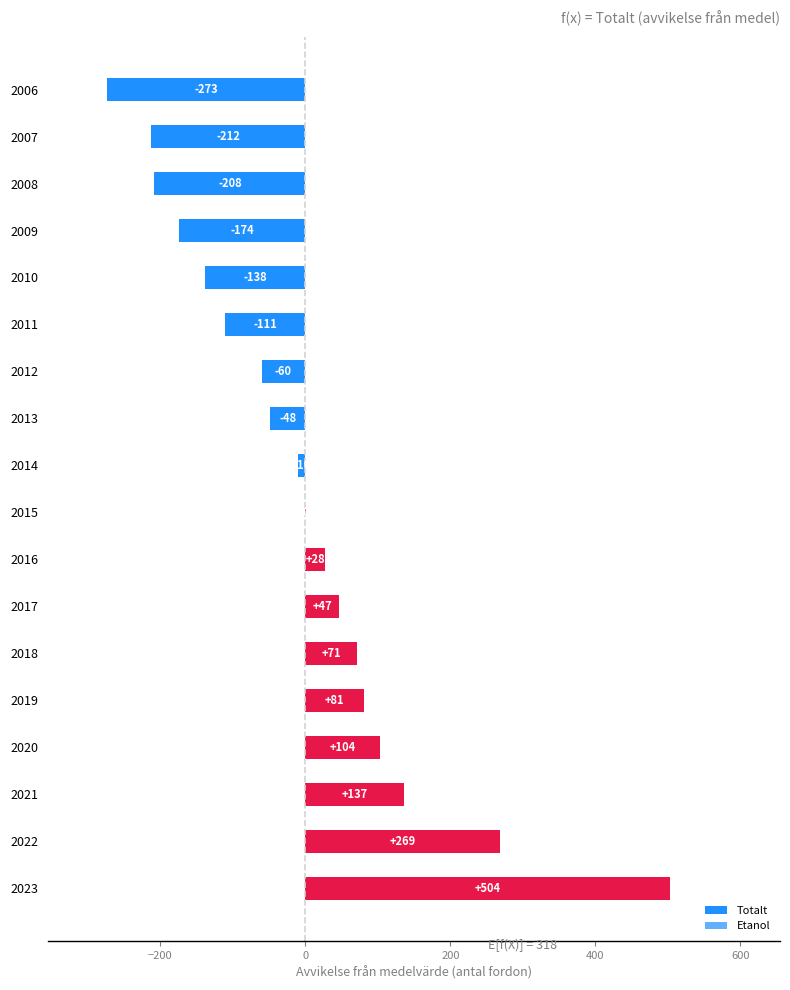

Rank the series by their maximum value, from highest to lowest.

Totalt, Etanol